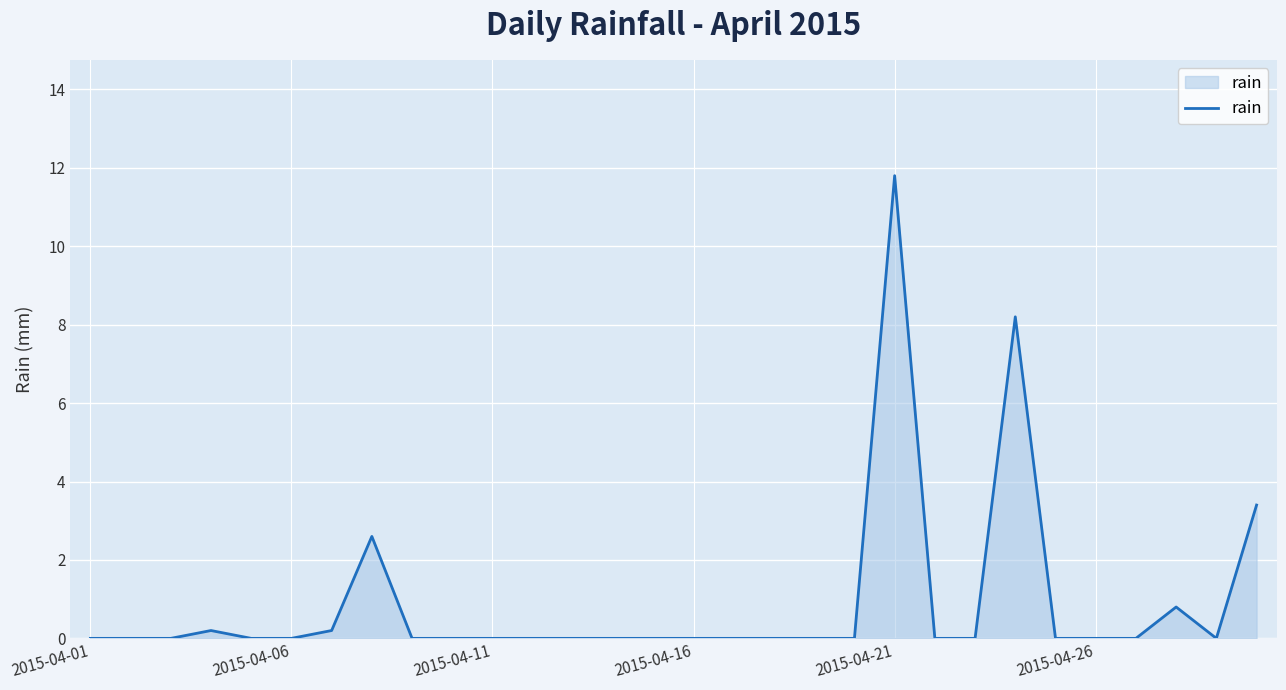

What is the maximum value shown in the chart?

11.8